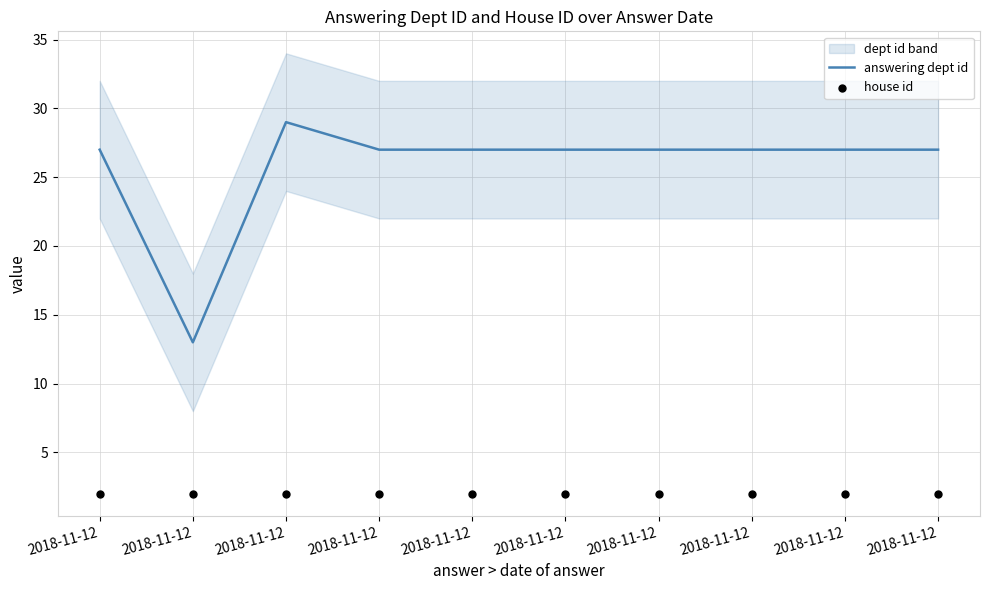

Which series has the largest Y range (max minus min)?

answering dept id